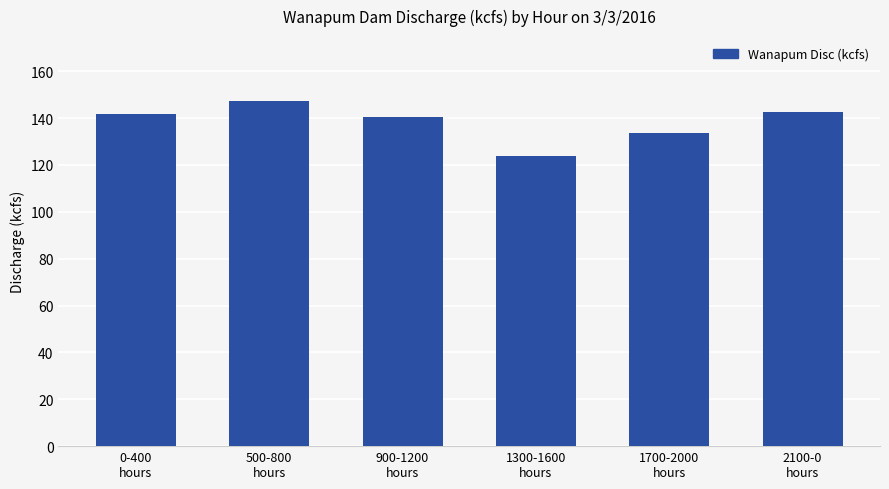

What is the value of the 5th bar from the left?

133.8